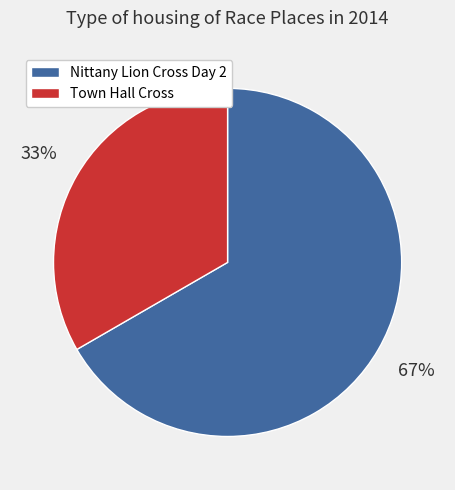

How many slices are in this pie chart?

2